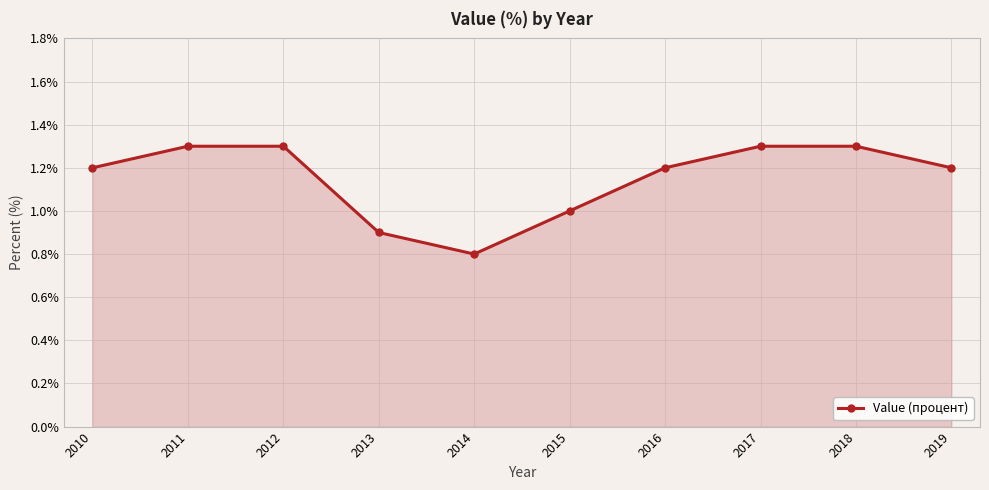

What is the greatest value displayed?

1.3